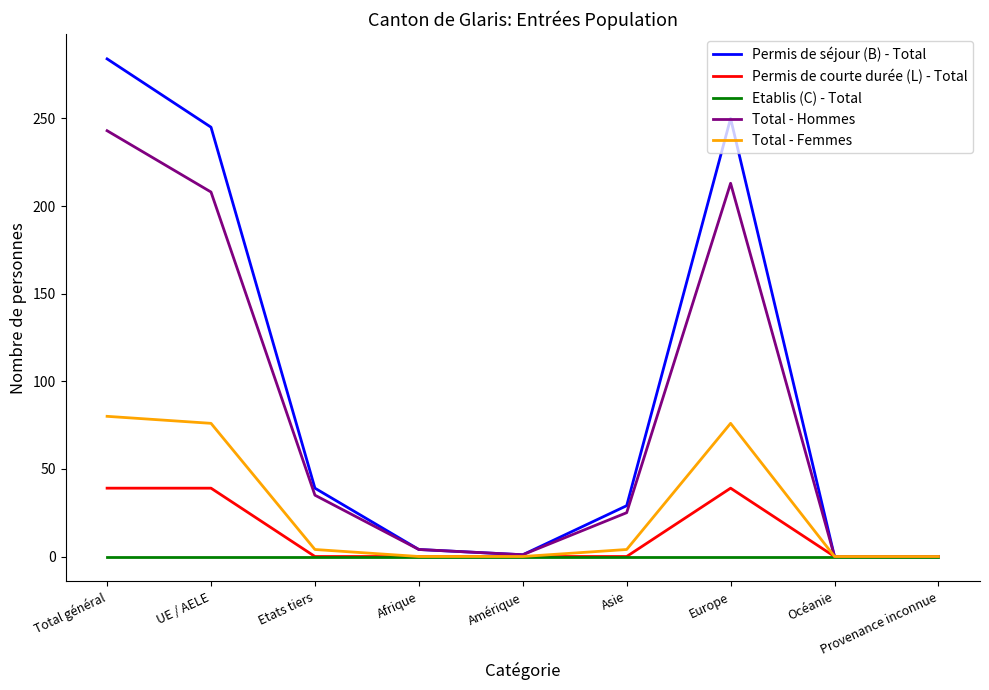

Between UE / AELE and Etats tiers, which series saw the biggest shift?

Permis de séjour (B) - Total